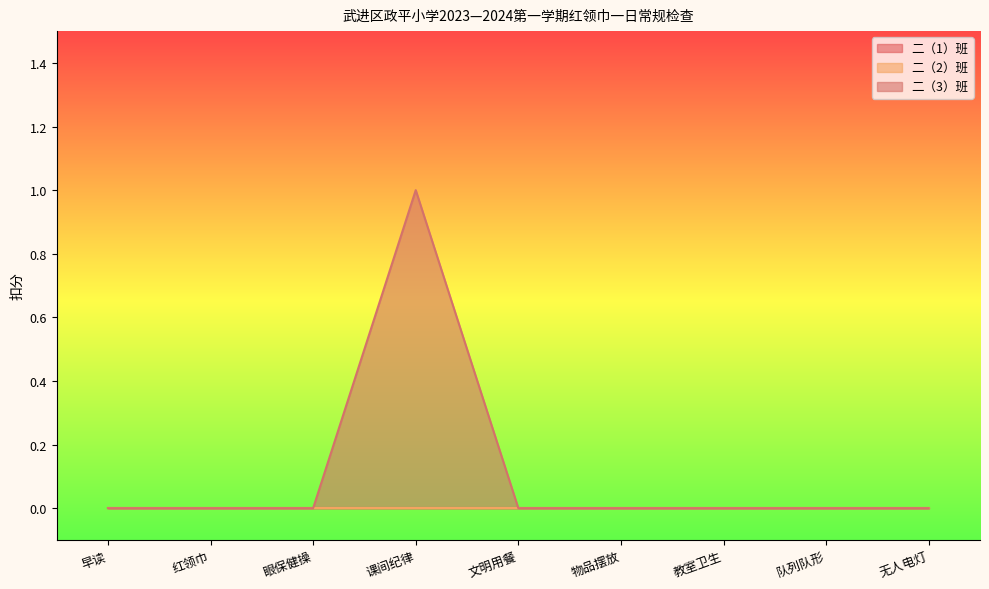

At 眼保健操, list the series in order from largest to smallest.

二（1）班, 二（2）班, 二（3）班